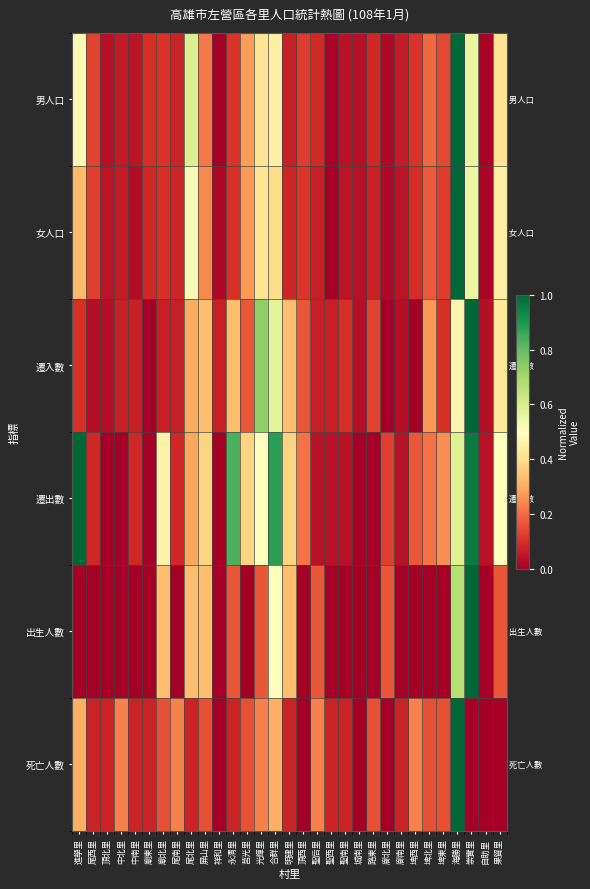

Reading right to left, list all the values displayed in this chart.

男人口: 果貿里=0.4	自助里=0.0	崇實里=0.6	海勝里=1.0	埤東里=0.1	埤北里=0.2	埤西里=0.1	廍南里=0.1	廍北里=0.0	路東里=0.1	城南里=0.0	聖南里=0.0	聖西里=0.0	聖后里=0.1	頂西里=0.1	明建里=0.1	合群里=0.5	光輝里=0.4	莒光里=0.3	永清里=0.1	祥和里=0.0	屏山里=0.2	尾北里=0.6	尾南里=0.1	廟北里=0.1	廟東里=0.1	中南里=0.0	中北里=0.1	頂北里=0.0	尾西里=0.1	進學里=0.5
女人口: 果貿里=0.4	自助里=0.0	崇實里=0.6	海勝里=1.0	埤東里=0.1	埤北里=0.2	埤西里=0.1	廍南里=0.0	廍北里=0.0	路東里=0.1	城南里=0.0	聖南里=0.0	聖西里=0.0	聖后里=0.1	頂西里=0.1	明建里=0.1	合群里=0.4	光輝里=0.4	莒光里=0.3	永清里=0.1	祥和里=0.0	屏山里=0.2	尾北里=0.5	尾南里=0.1	廟北里=0.1	廟東里=0.1	中南里=0.0	中北里=0.1	頂北里=0.0	尾西里=0.1	進學里=0.3
遷入數: 果貿里=0.4	自助里=0.0	崇實里=1.0	海勝里=0.5	埤東里=0.1	埤北里=0.3	埤西里=0.0	廍南里=0.0	廍北里=0.0	路東里=0.1	城南里=0.0	聖南里=0.1	聖西里=0.1	聖后里=0.1	頂西里=0.2	明建里=0.3	合群里=0.6	光輝里=0.7	莒光里=0.2	永清里=0.3	祥和里=0.1	屏山里=0.3	尾北里=0.3	尾南里=0.1	廟北里=0.1	廟東里=0.0	中南里=0.1	中北里=0.1	頂北里=0.0	尾西里=0.0	進學里=0.1
遷出數: 果貿里=0.5	自助里=0.0	崇實里=1.0	海勝里=0.6	埤東里=0.2	埤北里=0.2	埤西里=0.2	廍南里=0.0	廍北里=0.1	路東里=0.0	城南里=0.0	聖南里=0.0	聖西里=0.0	聖后里=0.0	頂西里=0.2	明建里=0.4	合群里=0.9	光輝里=0.5	莒光里=0.4	永清里=0.8	祥和里=0.0	屏山里=0.4	尾北里=0.3	尾南里=0.1	廟北里=0.5	廟東里=0.0	中南里=0.1	中北里=0.0	頂北里=0.0	尾西里=0.1	進學里=1.0
出生人數: 果貿里=0.2	自助里=0.0	崇實里=1.0	海勝里=0.7	埤東里=0.0	埤北里=0.0	埤西里=0.0	廍南里=0.0	廍北里=0.2	路東里=0.0	城南里=0.0	聖南里=0.0	聖西里=0.0	聖后里=0.2	頂西里=0.0	明建里=0.3	合群里=0.5	光輝里=0.2	莒光里=0.0	永清里=0.2	祥和里=0.0	屏山里=0.3	尾北里=0.3	尾南里=0.0	廟北里=0.3	廟東里=0.0	中南里=0.0	中北里=0.0	頂北里=0.0	尾西里=0.0	進學里=0.0
死亡人數: 果貿里=0.0	自助里=0.0	崇實里=0.0	海勝里=1.0	埤東里=0.2	埤北里=0.2	埤西里=0.2	廍南里=0.1	廍北里=0.0	路東里=0.2	城南里=0.0	聖南里=0.1	聖西里=0.1	聖后里=0.2	頂西里=0.0	明建里=0.1	合群里=0.3	光輝里=0.2	莒光里=0.2	永清里=0.1	祥和里=0.0	屏山里=0.2	尾北里=0.1	尾南里=0.2	廟北里=0.2	廟東里=0.1	中南里=0.1	中北里=0.2	頂北里=0.1	尾西里=0.1	進學里=0.3